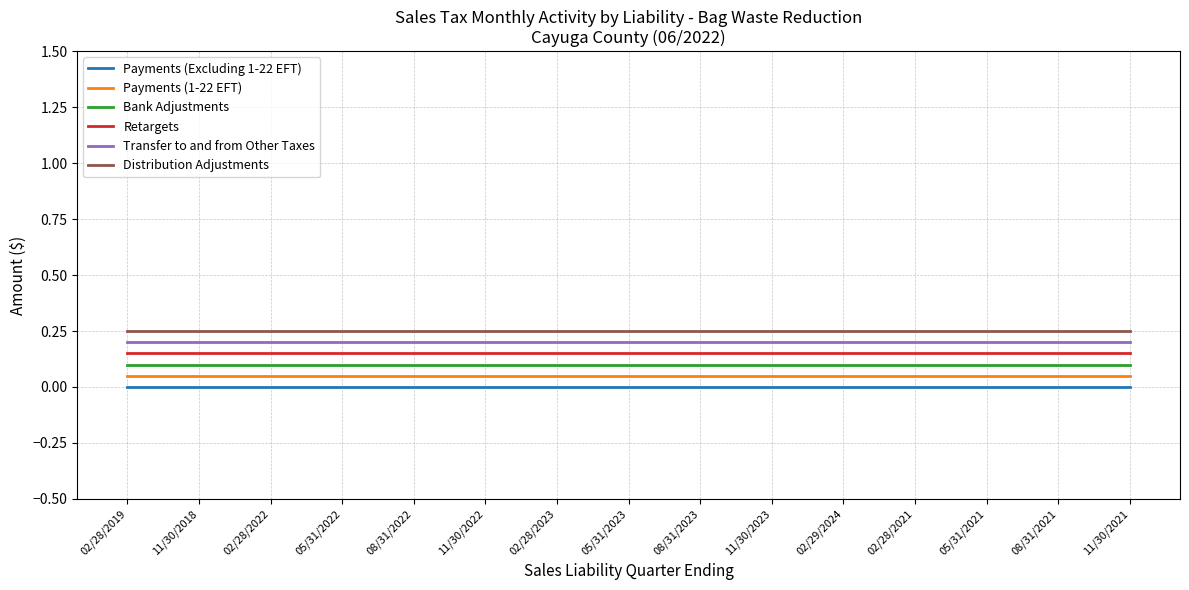

True or false: Transfer to and from Other Taxes has a value of 0.2 at 02/28/2023.

True